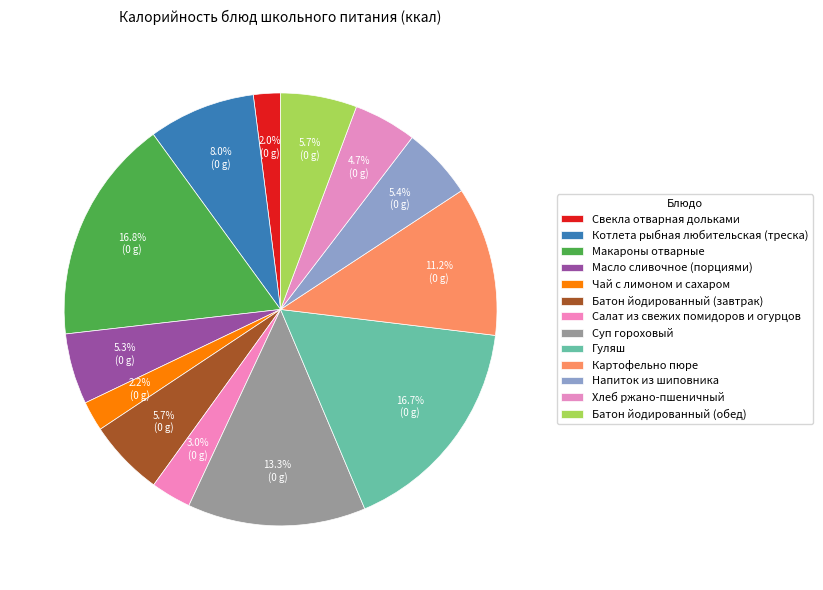

Approximately how many times larger is the value at Макароны отварные compared to Картофельно пюре?

1.5